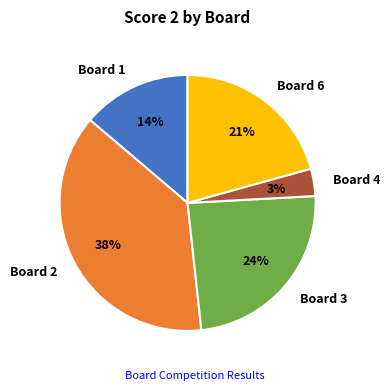

Which category has the biggest portion of the pie?

Board 2